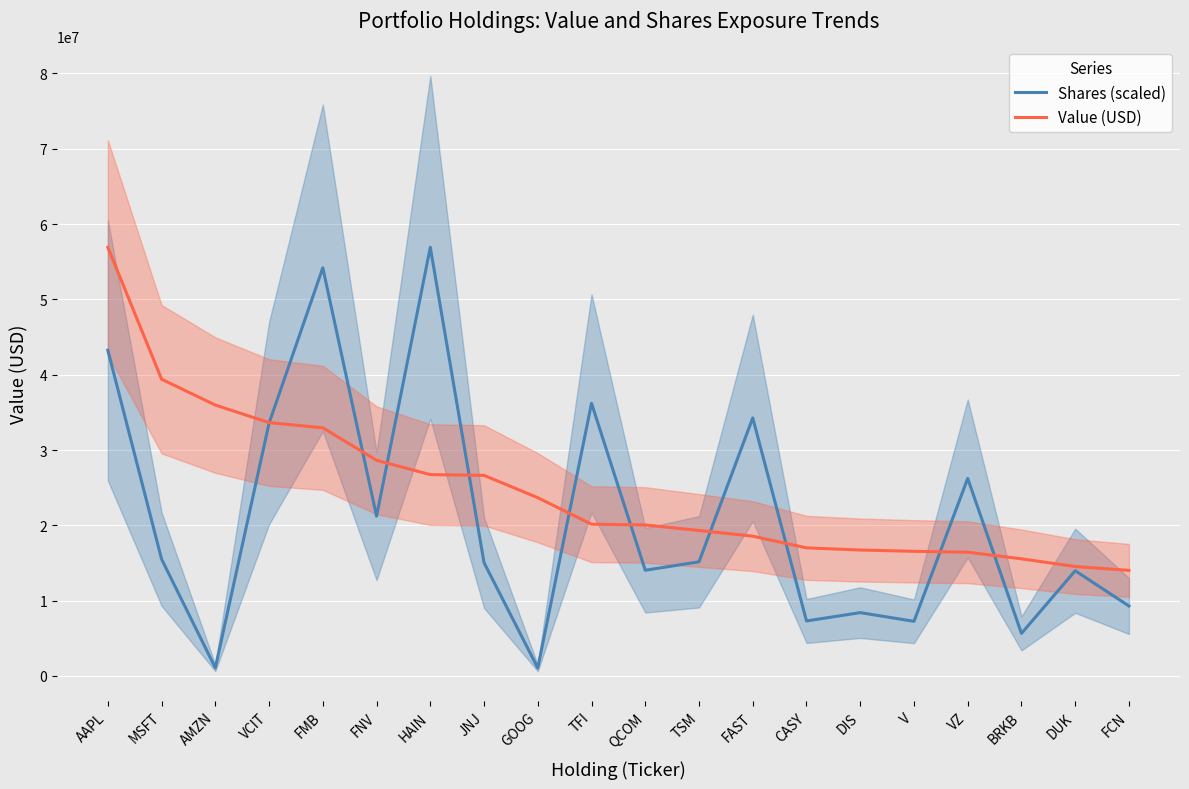

What are all the series names shown in the legend?

Shares (scaled), Value (USD)